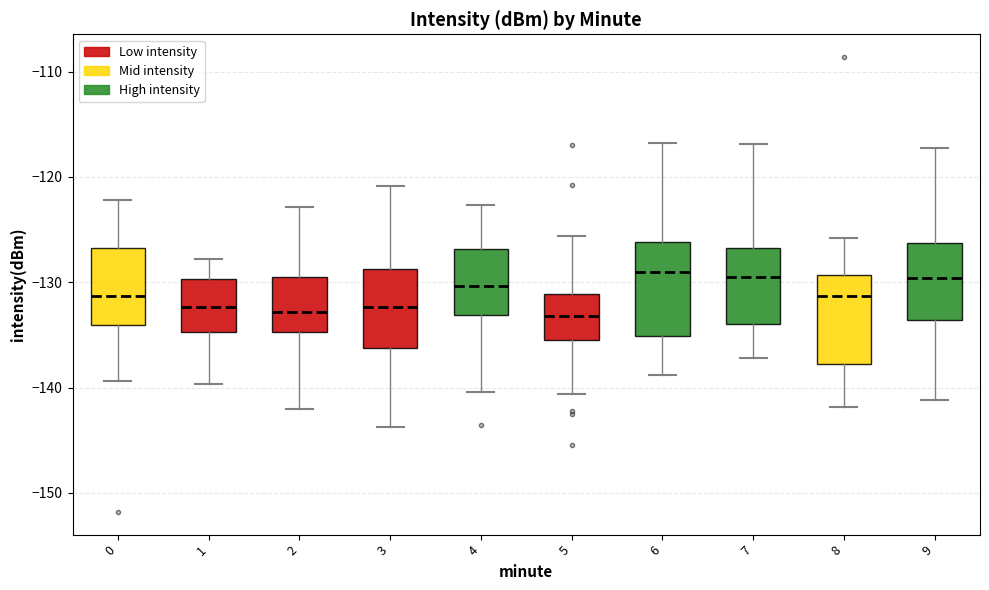

Reading left to right, read every box against the y-axis: the position of its median line, the range the box covers, and the ends of its whiskers. The values are not printed on the chart, so give them approximately, as read against the axis.

0: median -131, box -134 to -127, whiskers -139 to -122
1: median -132, box -135 to -130, whiskers -140 to -128
2: median -133, box -135 to -130, whiskers -142 to -123
3: median -132, box -136 to -129, whiskers -144 to -121
4: median -130, box -133 to -127, whiskers -140 to -123
5: median -133, box -135 to -131, whiskers -141 to -126
6: median -129, box -135 to -126, whiskers -139 to -117
7: median -130, box -134 to -127, whiskers -137 to -117
8: median -131, box -138 to -129, whiskers -142 to -126
9: median -130, box -134 to -126, whiskers -141 to -117